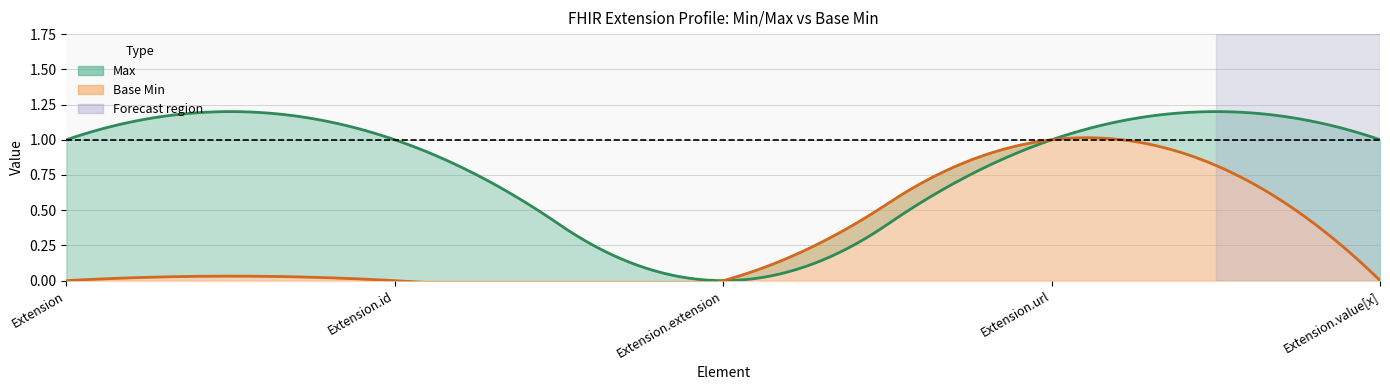

What is the sum of all Base Min values?

1